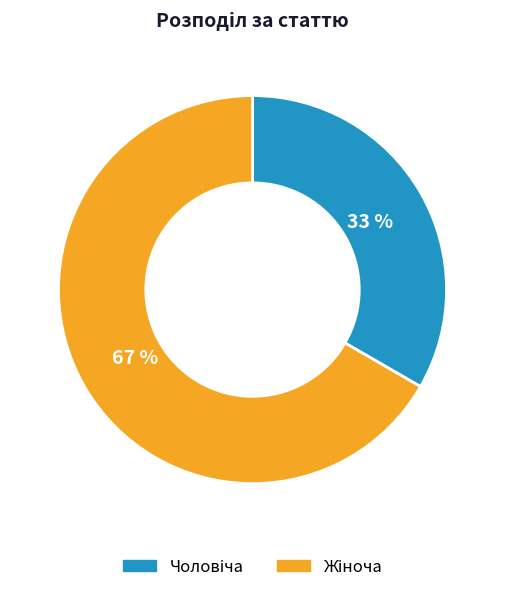

Count the number of slices in the pie.

2